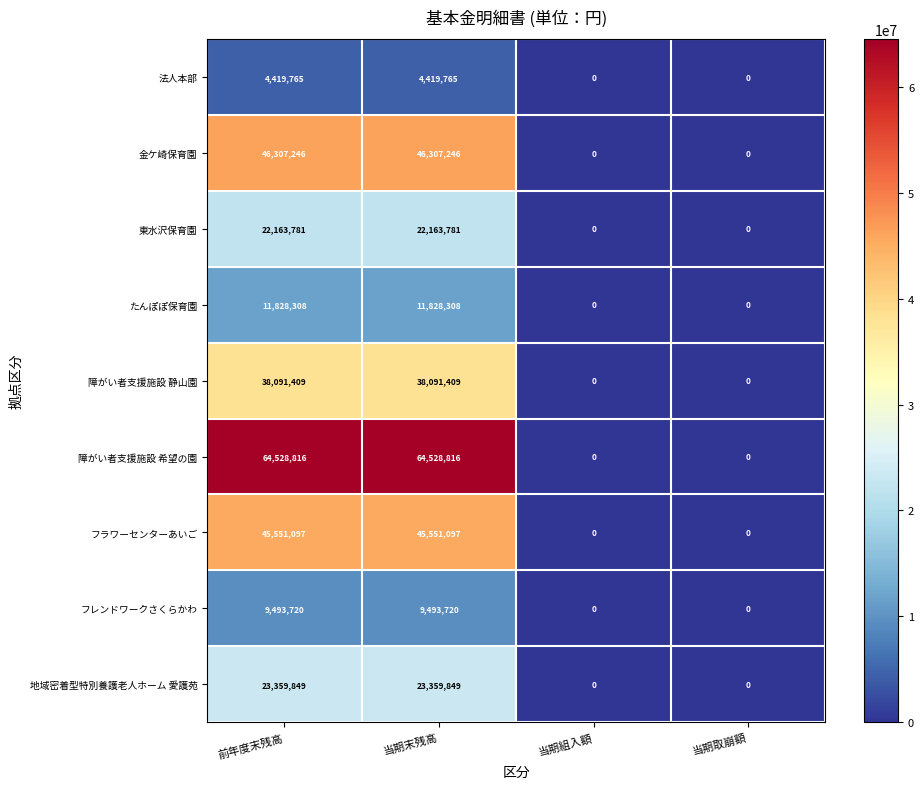

How many distinct data groups are displayed?

9